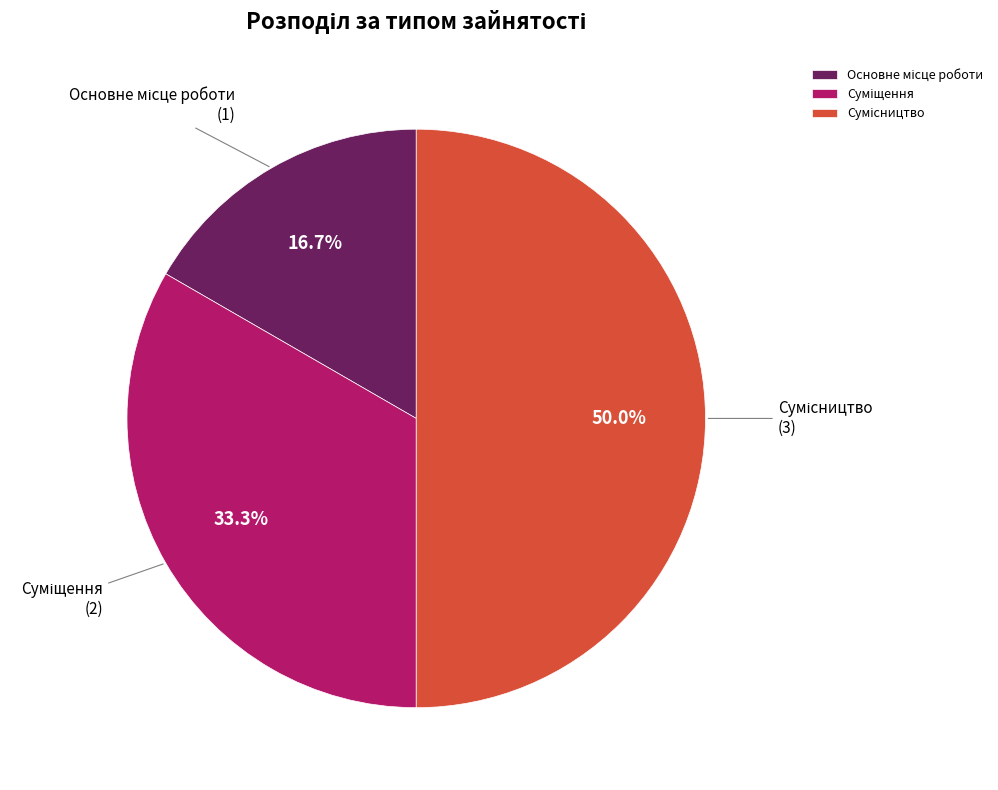

To the nearest percent, what is the combined percentage of Суміщення and Основне місце роботи?

50%